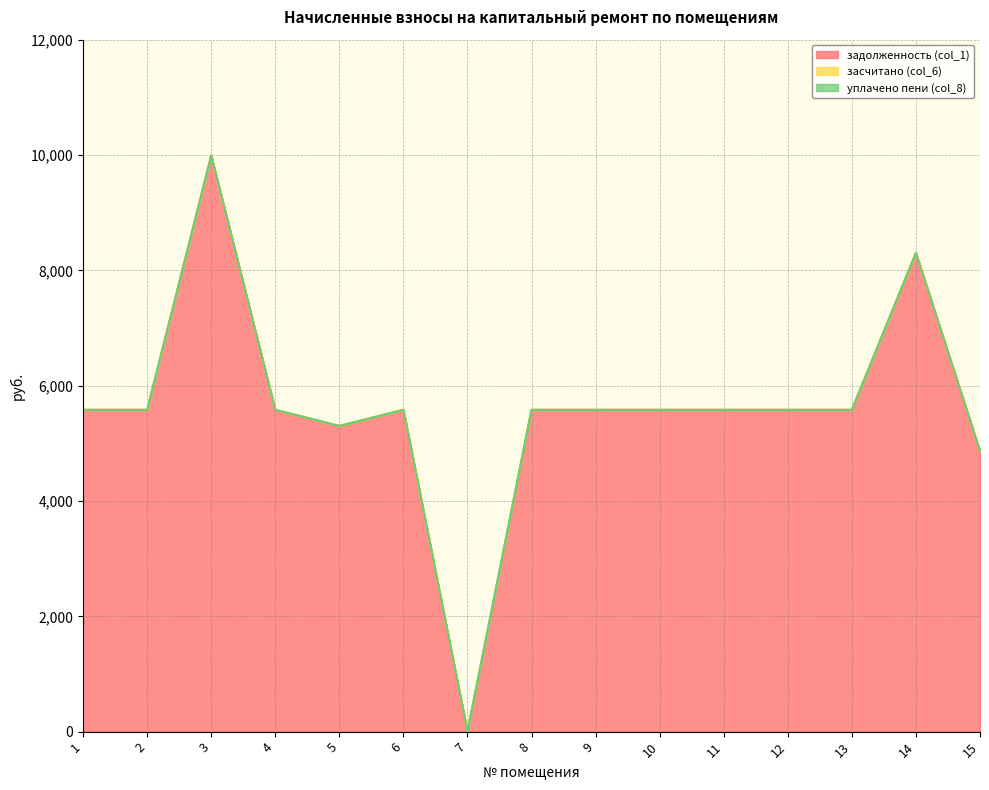

At which category is the sum across all series the highest?

3